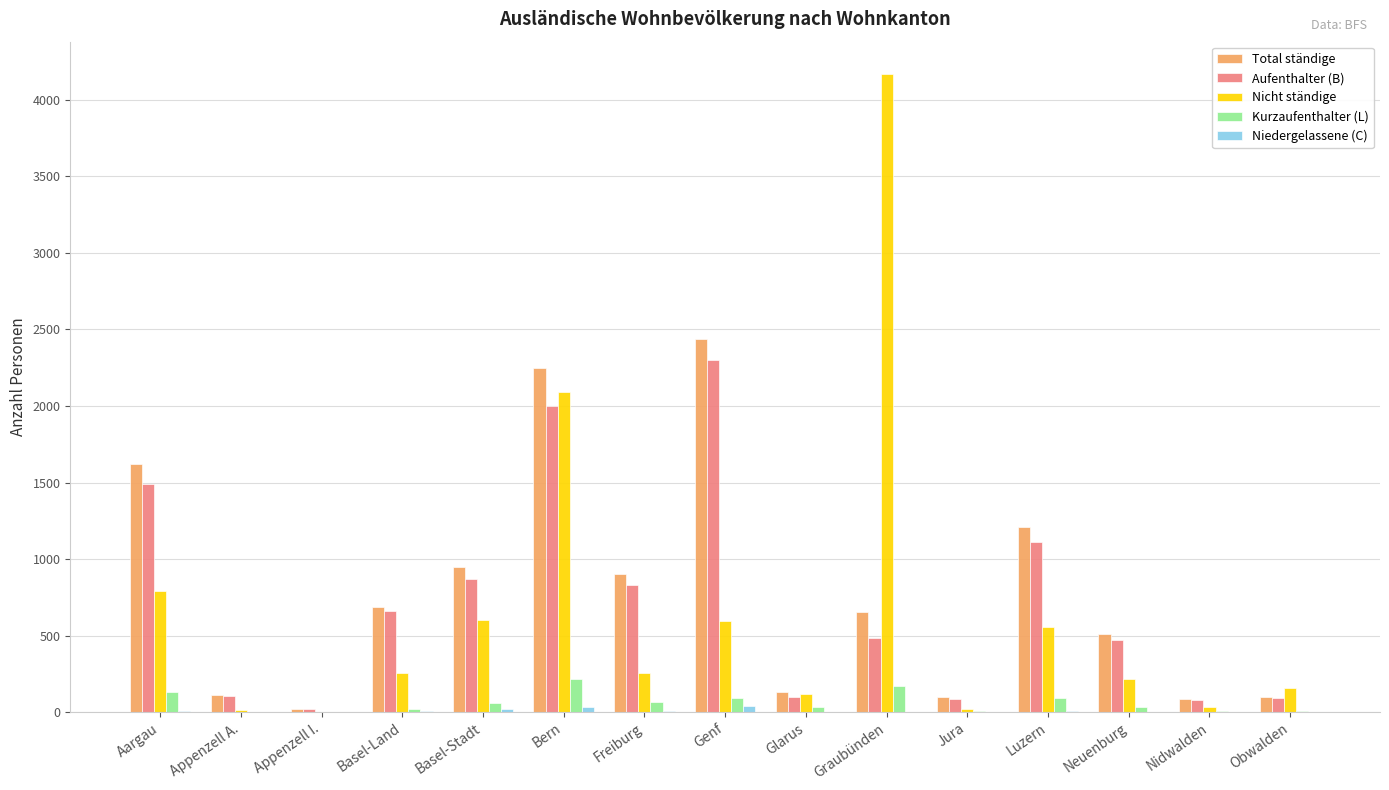

Which series changed the most between Neuenburg and Obwalden?

Total ständige